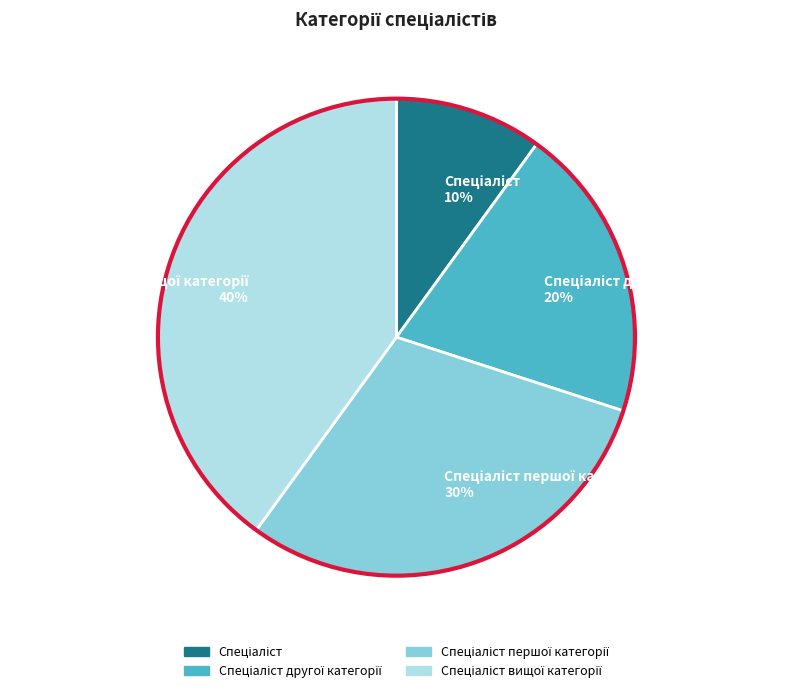

To the nearest percent, what is the difference between the largest and smallest slice percentages?

30%